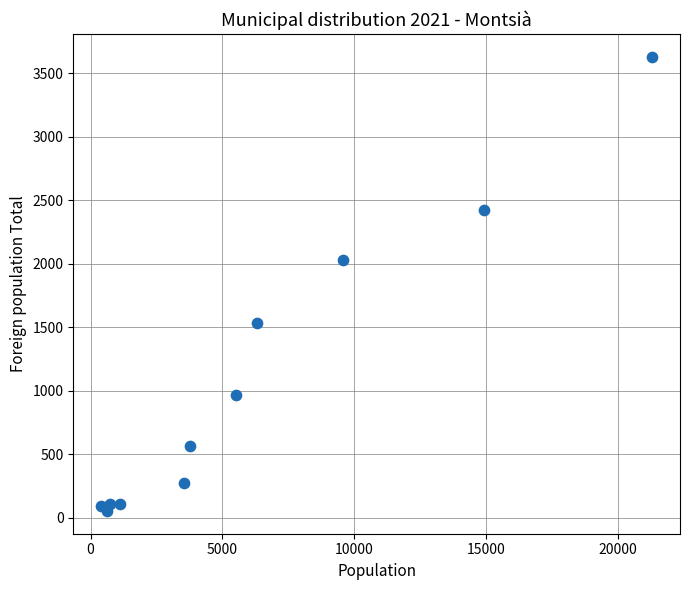

What Y value in the scatter plot is closest to 1842?

2028